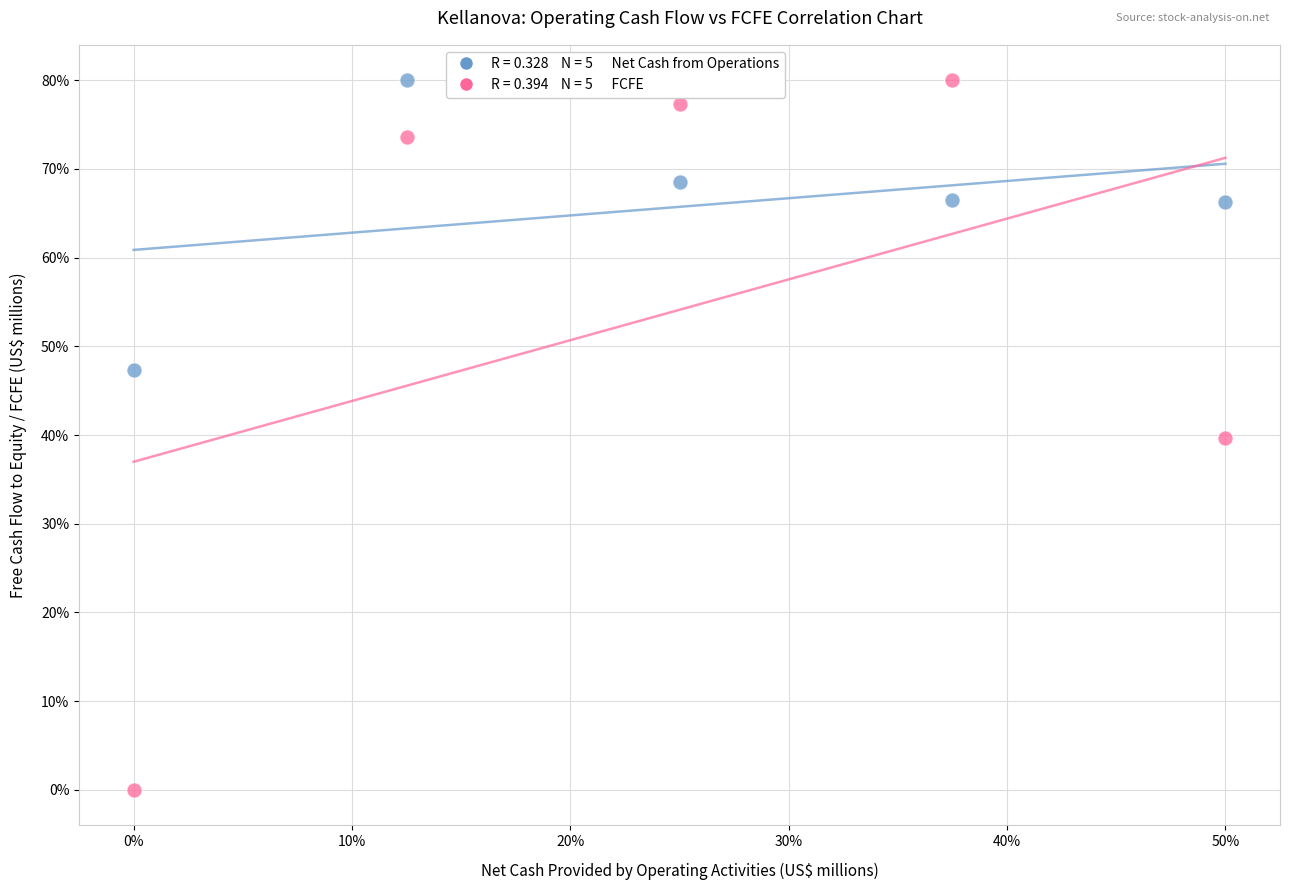

Across all data points, what is the range of Y values (max minus min)?

80.0